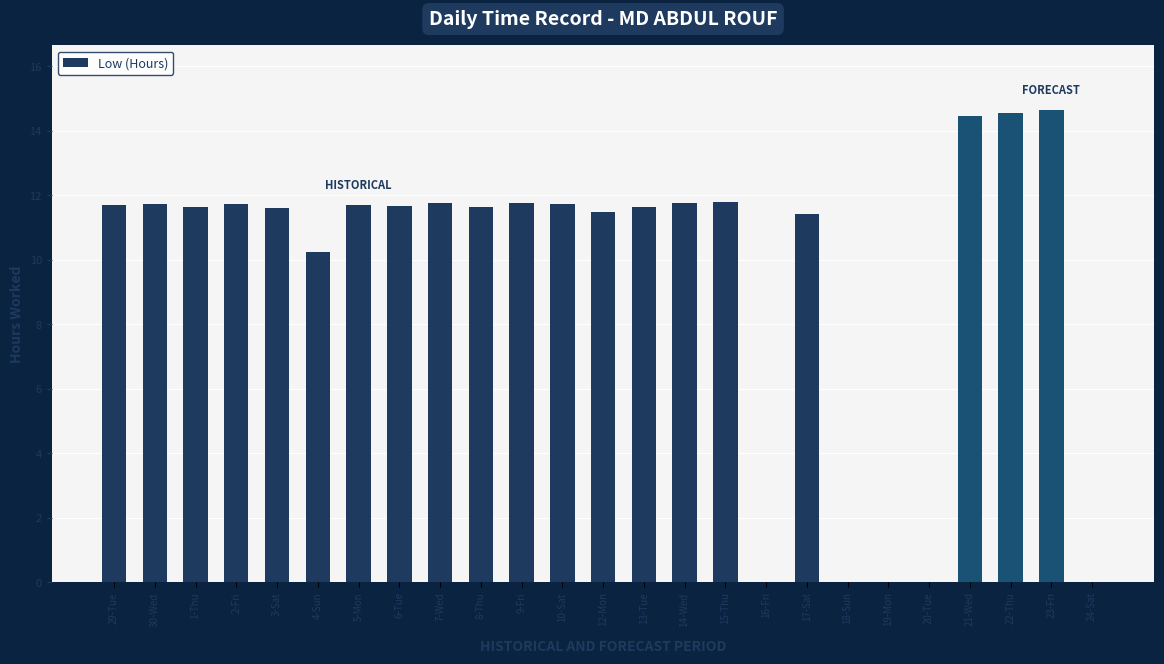

At which label does the data first exceed 11?

29-Tue